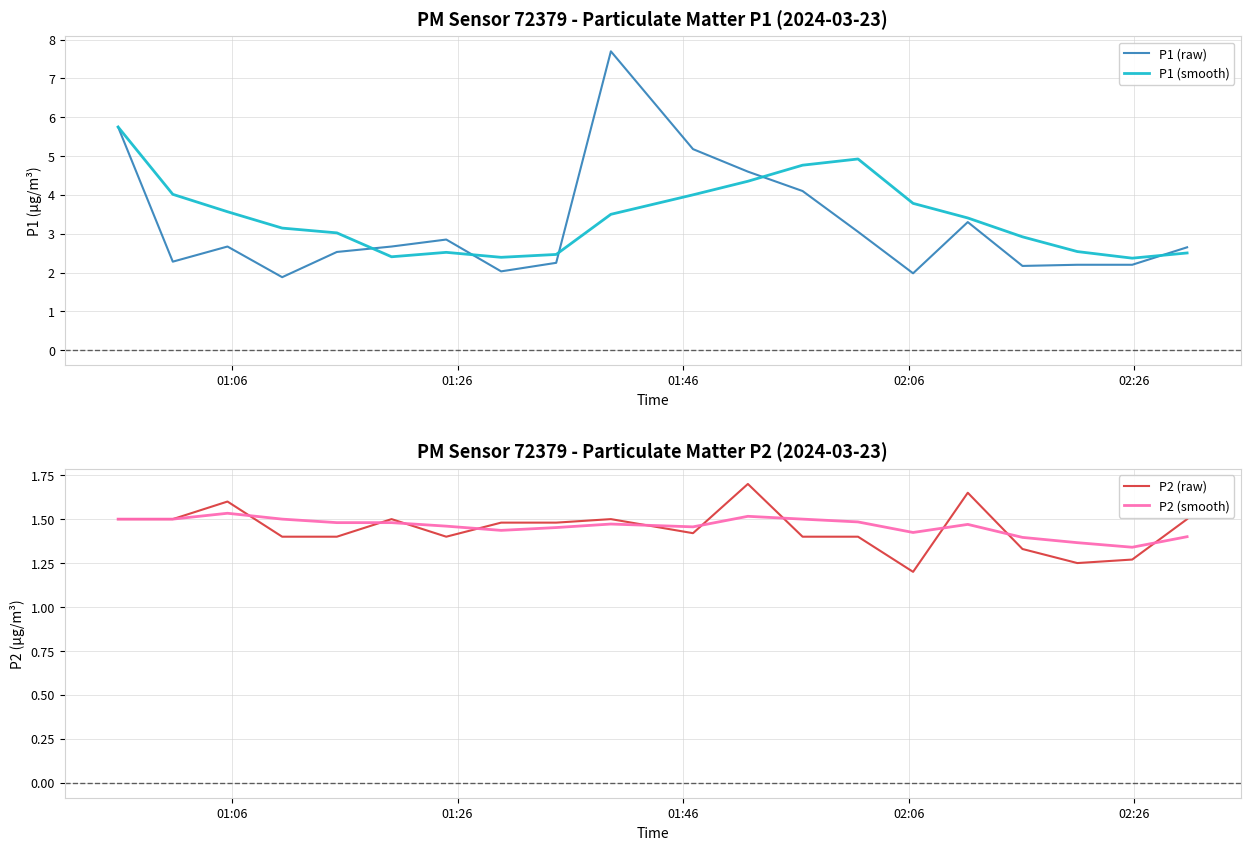

What is the maximum value for P1 (smooth)?

5.8